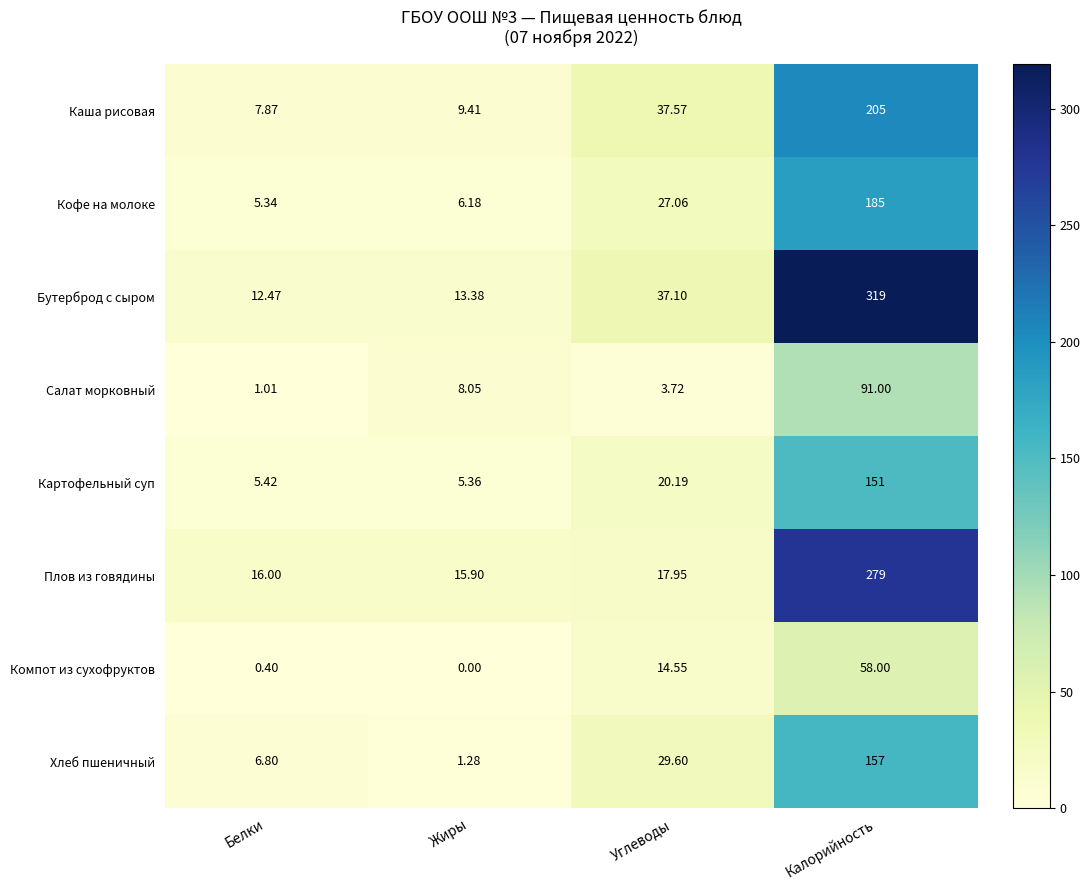

What is the spread (max minus min) of values at Белки?

15.6